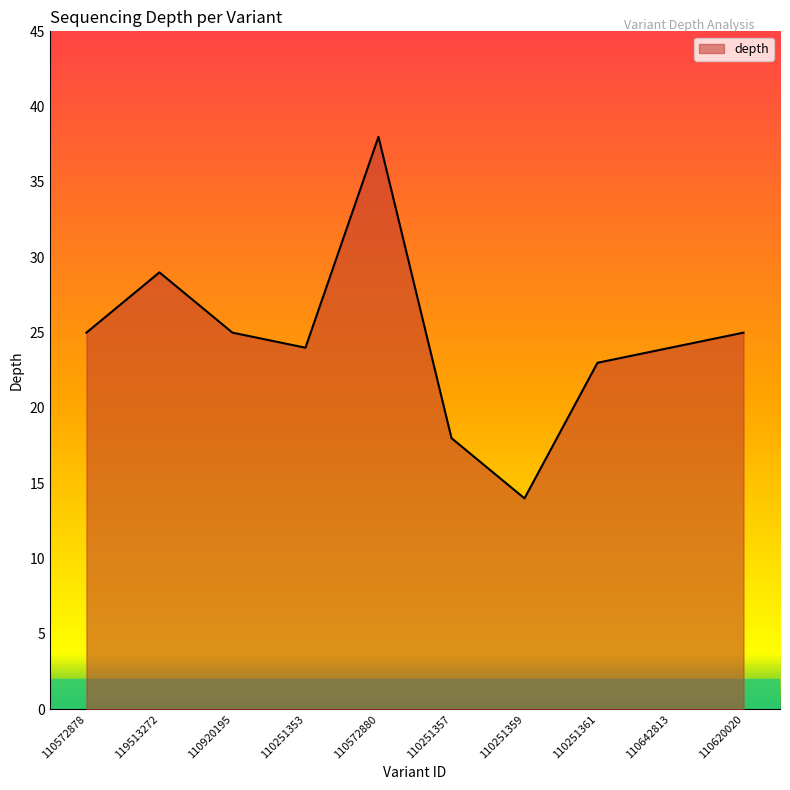

What is the change in value from 110251357 to 110642813?

+6